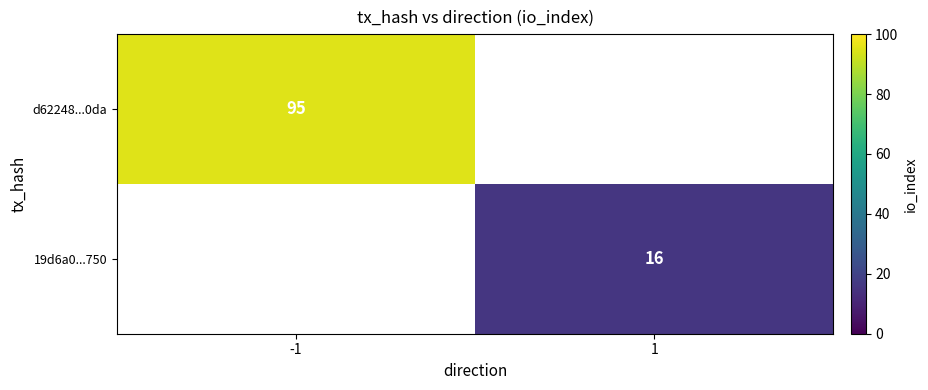

Is it true that d62248...0da equals 95 at -1?

True